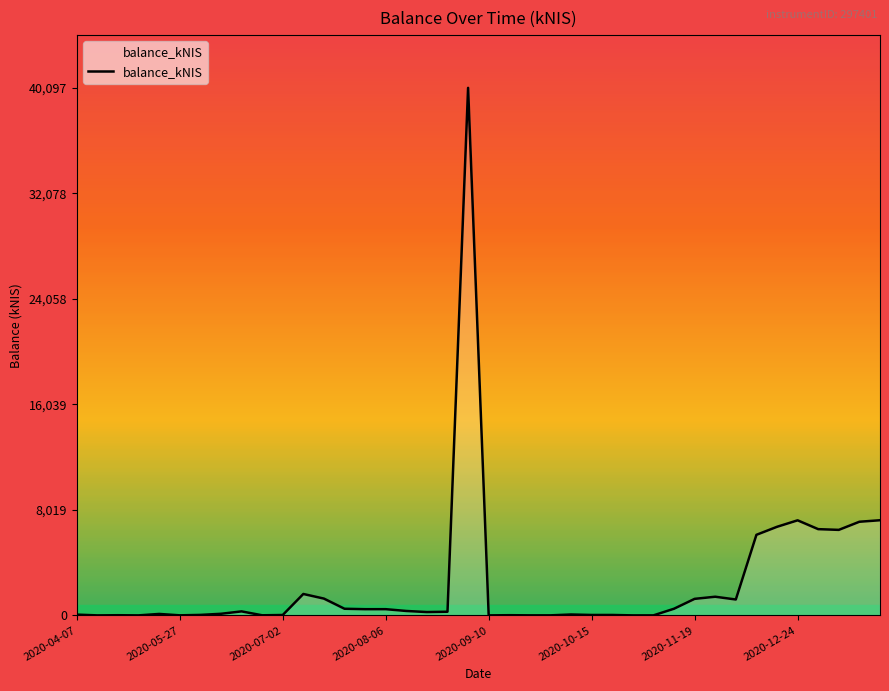

What is the greatest value displayed?

40097.4